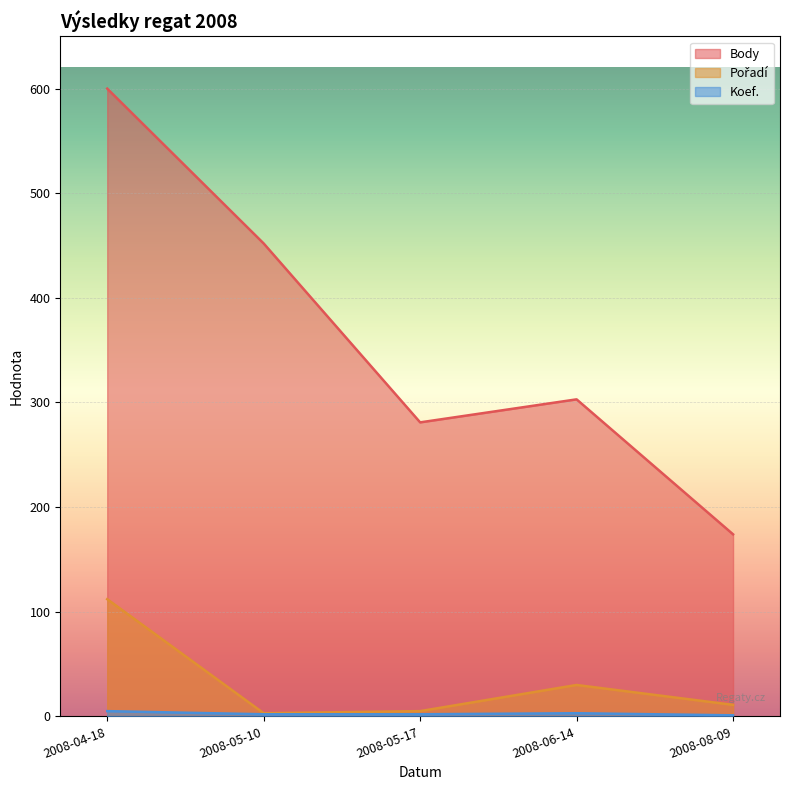

True or false: Koef. and Body intersect in this chart.

False